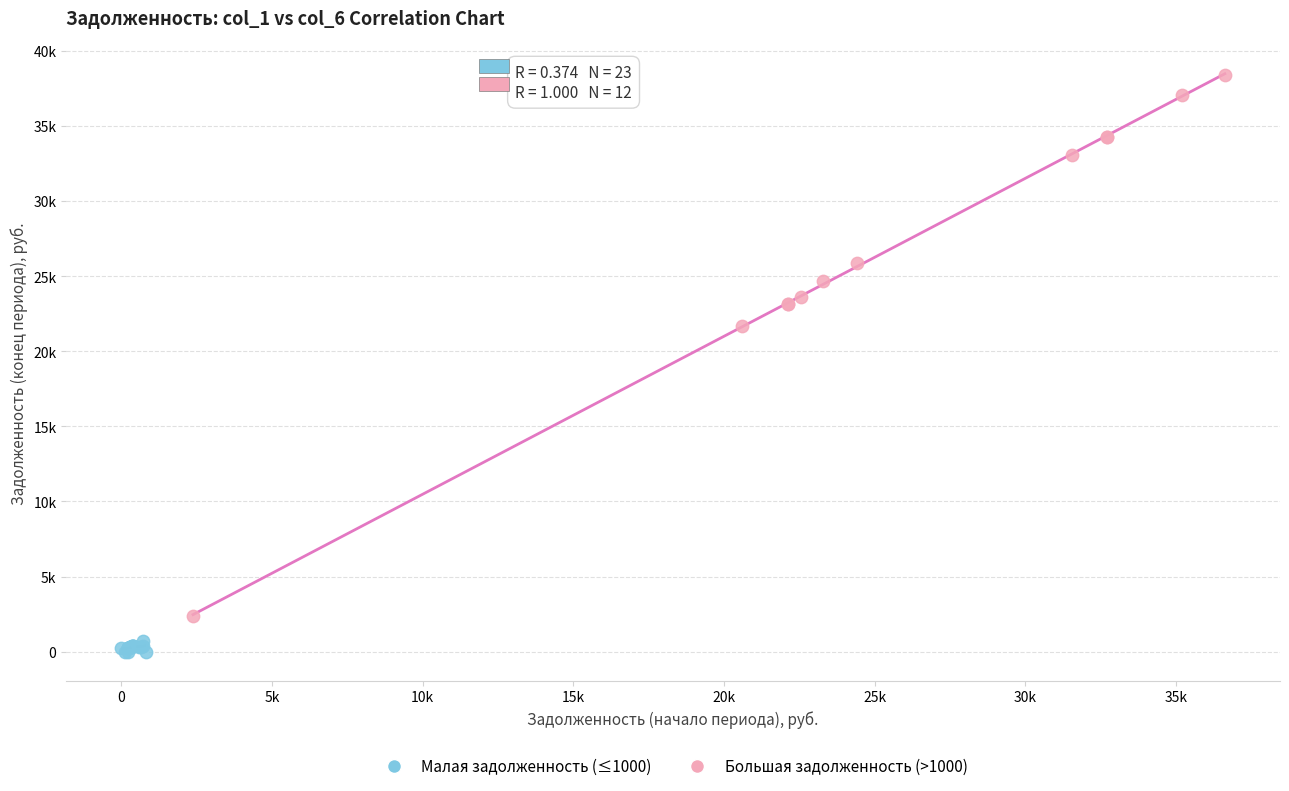

What are all the series names shown in the legend?

Малая задолженность (≤1000), Большая задолженность (>1000)